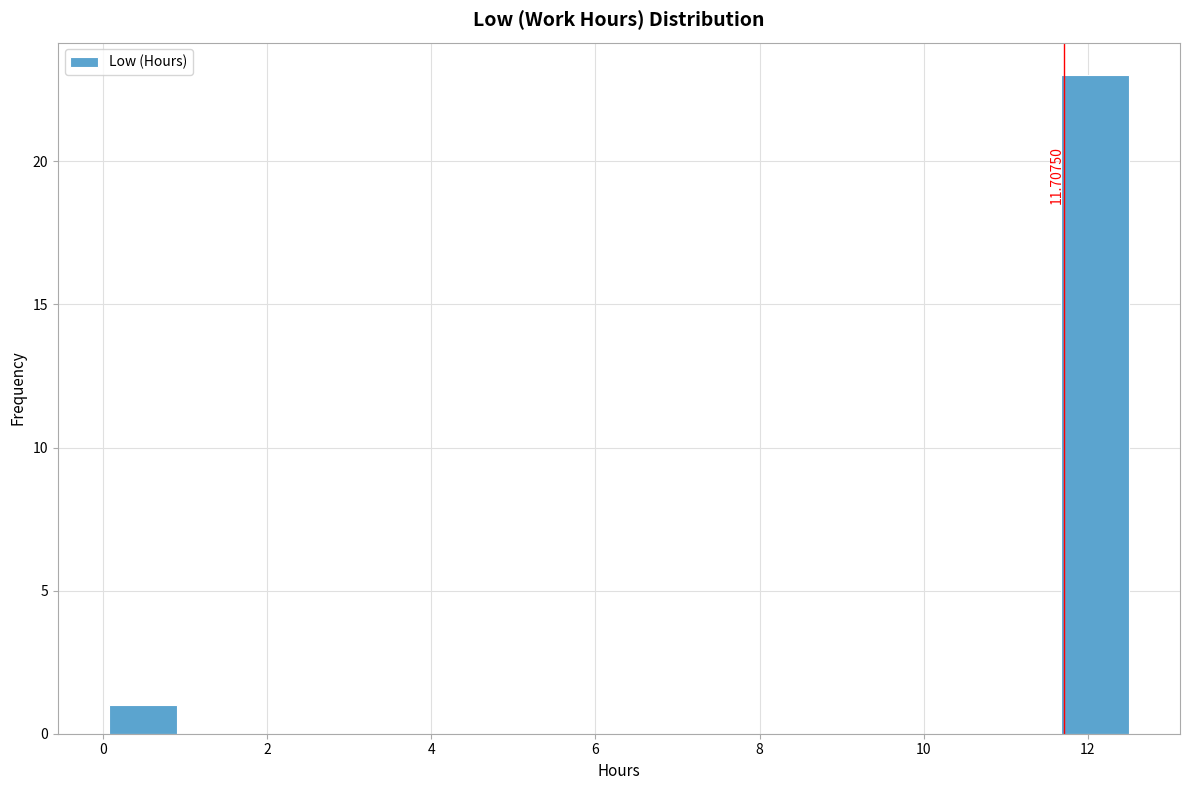

Over which range of the x-axis is the bar tallest?

11.6 to 12.6